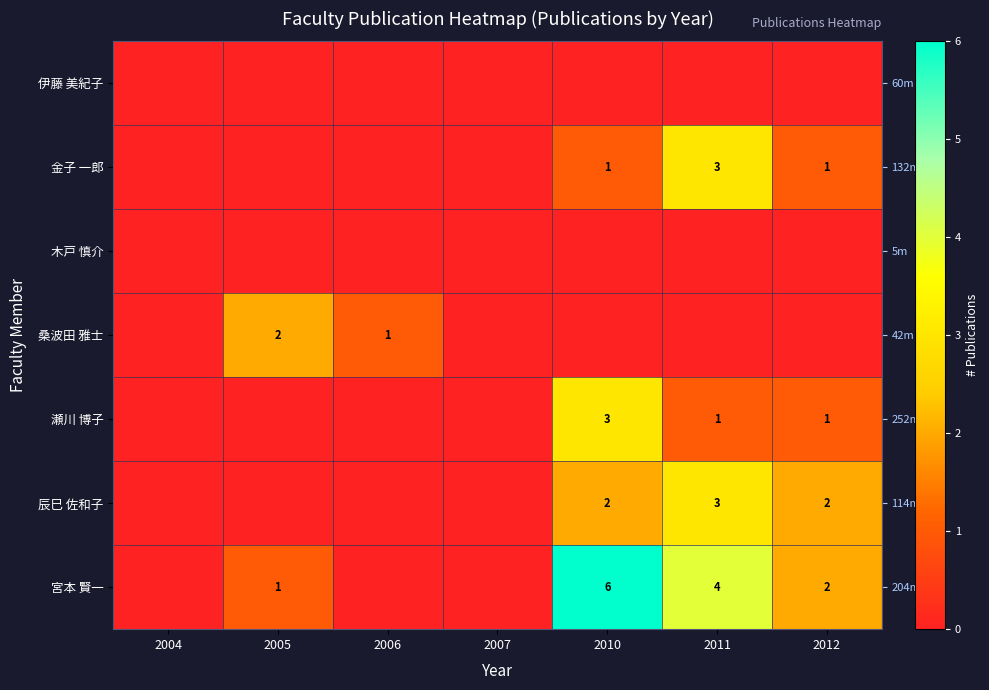

The row_1 series shows 0 at 2005. True or false?

True